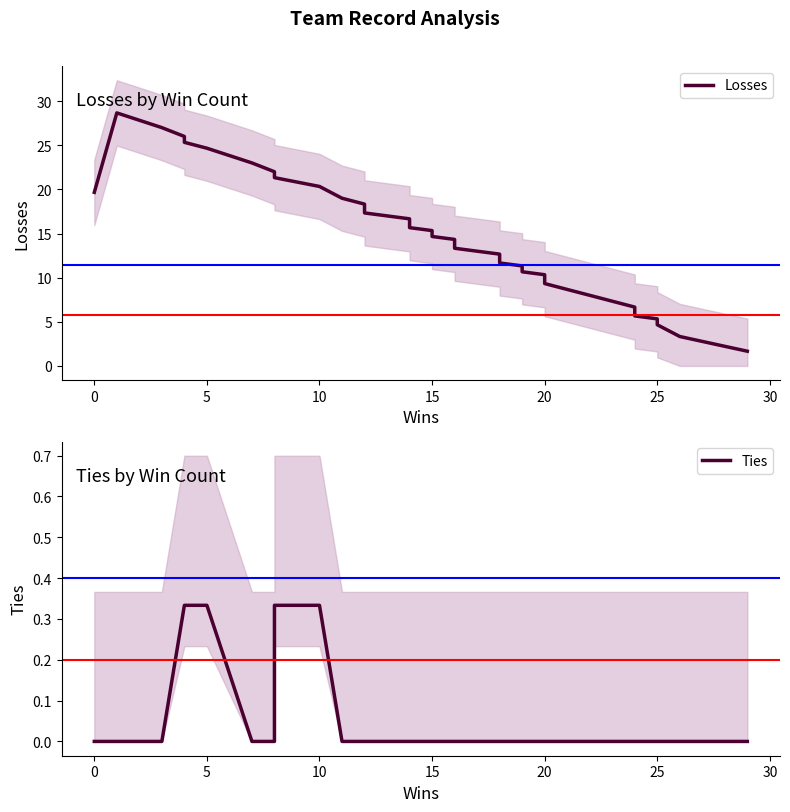

How many lines are shown in the chart?

2